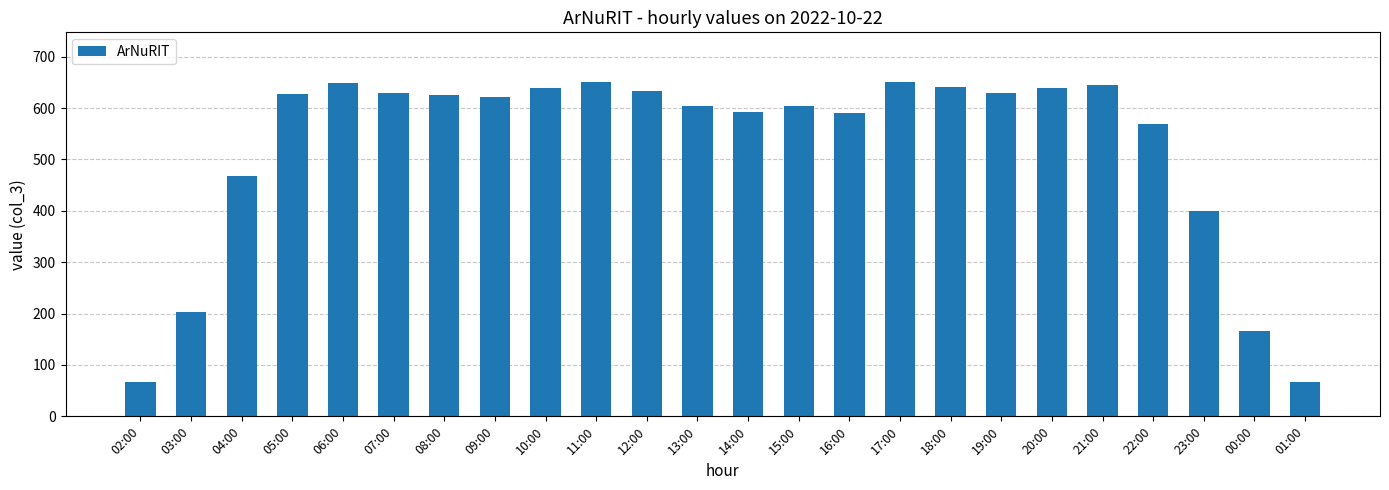

What value does the data have at 22:00, to the nearest 10?

570